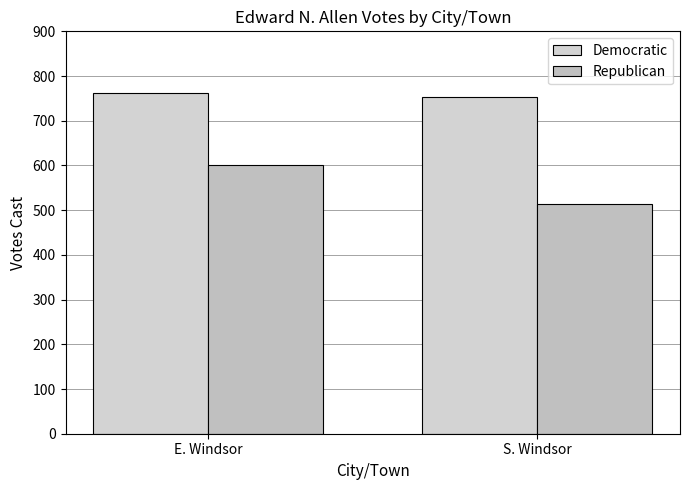

How many data points does each series have?

2